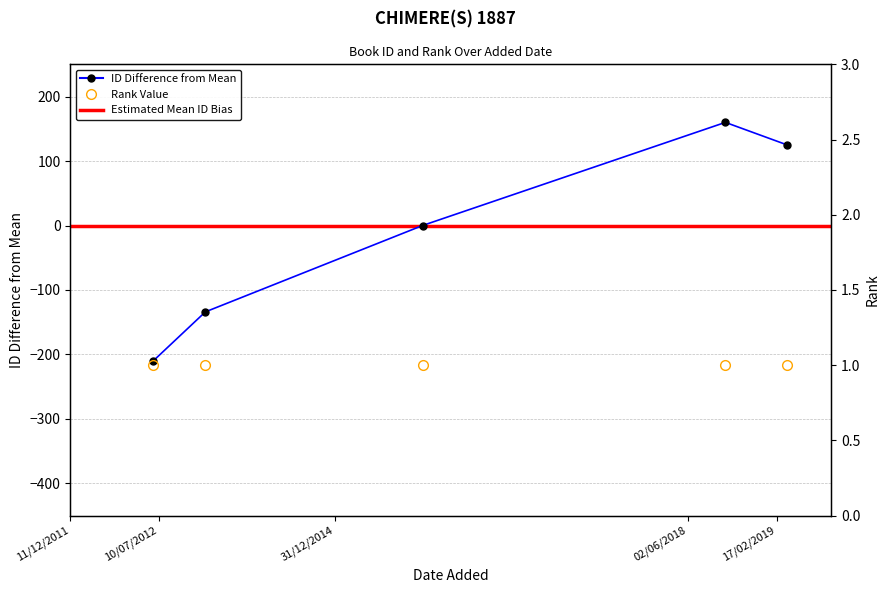

Count the number of values greater than 0.

2